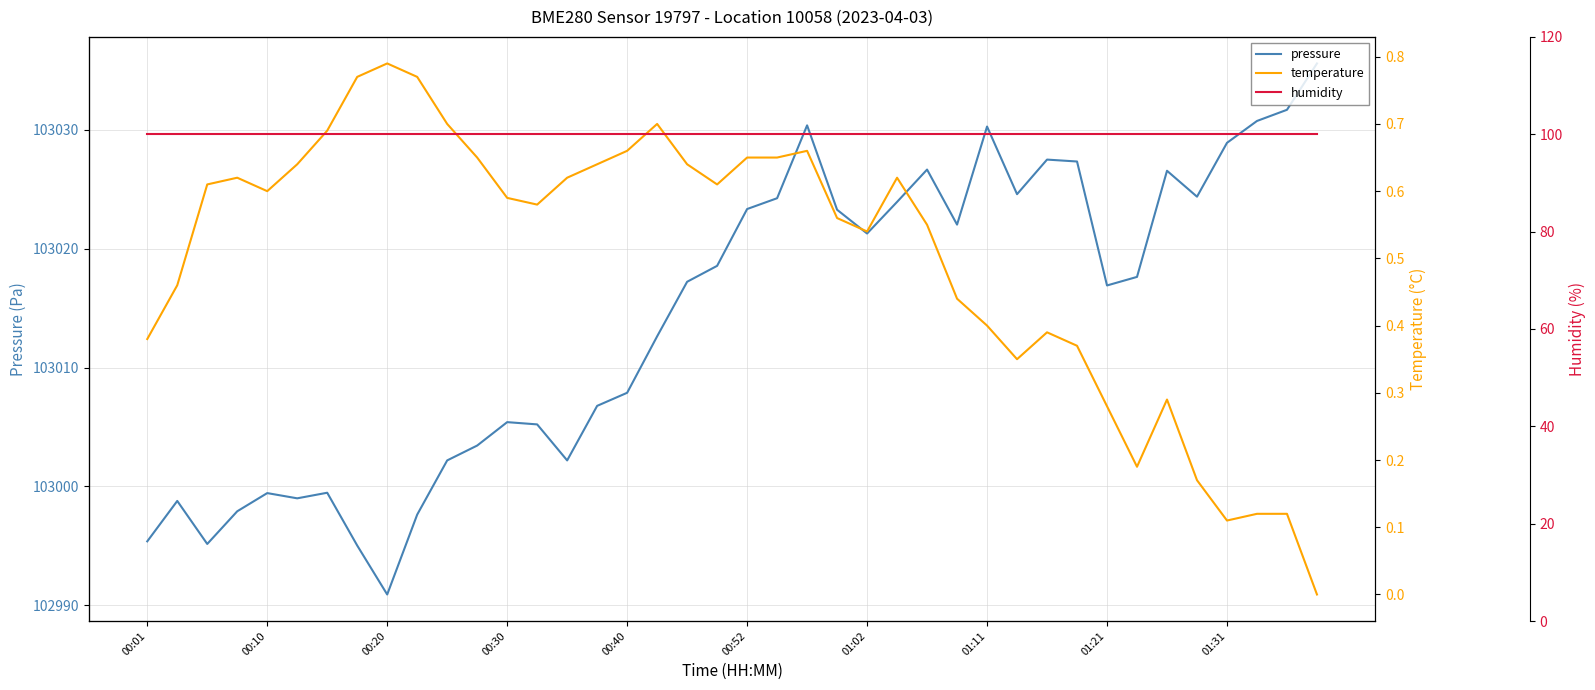

True or false: pressure has a value of 155458.2 at 00:40.

False